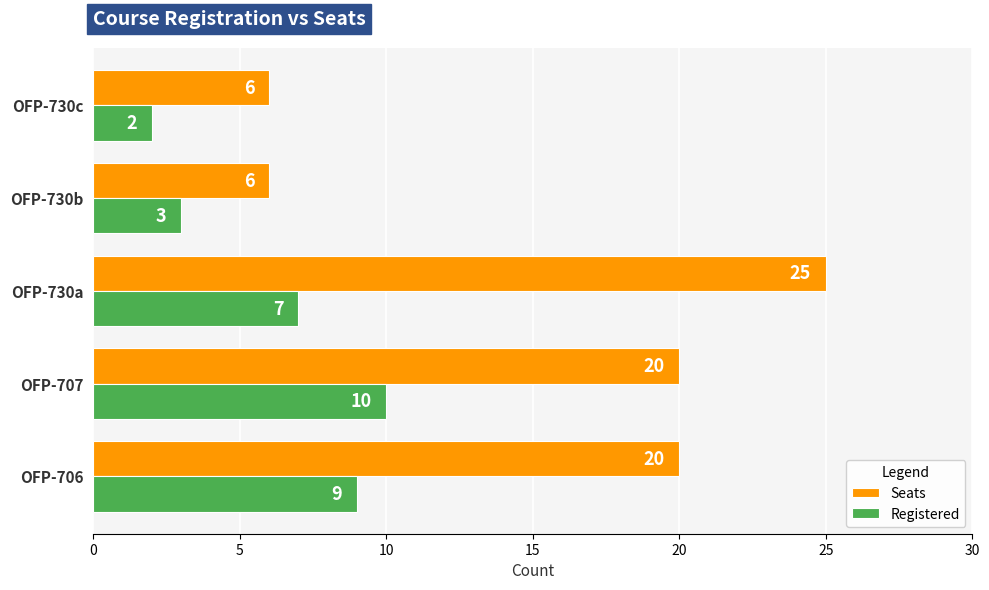

List the labels in order of Registered value, largest first.

OFP-707, OFP-706, OFP-730a, OFP-730b, OFP-730c